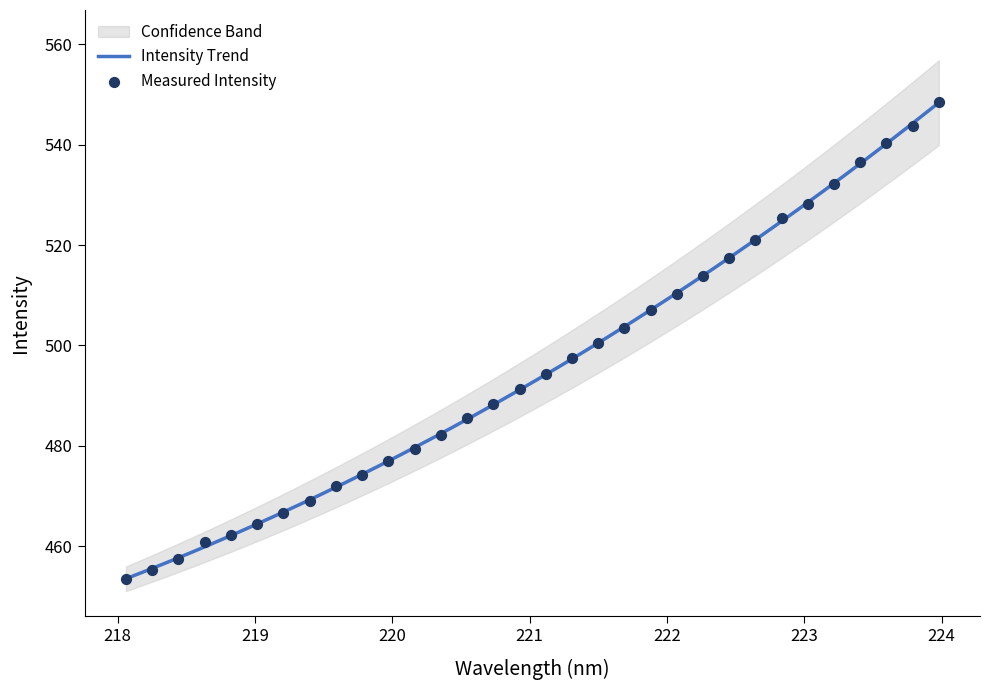

What is the highest value of the Intensity Trend series?

548.4